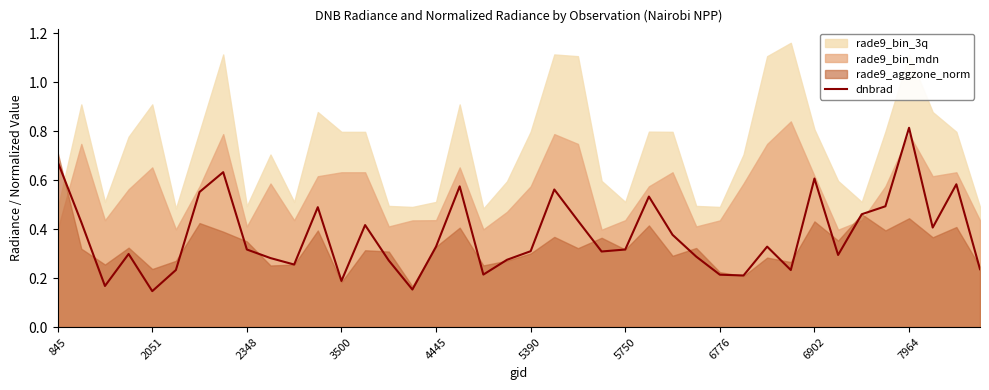

Is it true that dnbrad equals 0.2 at 6902?

False